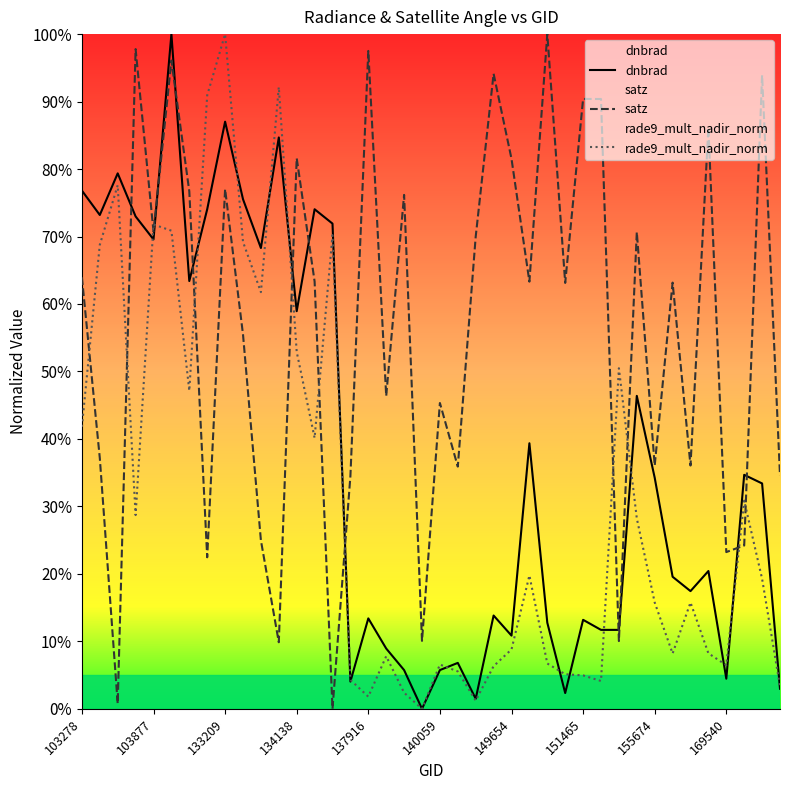

True or false: rade9_mult_nadir_norm has more than 0 interior local peaks.

True